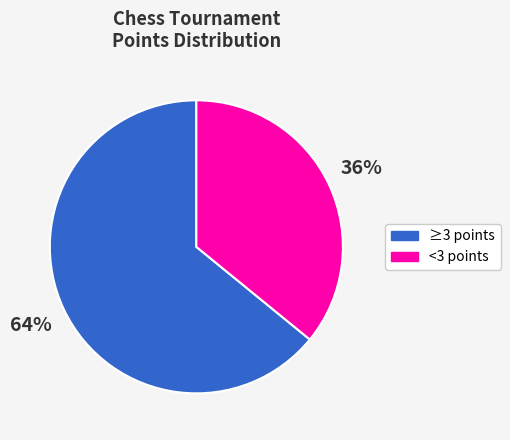

Does any single category account for the majority?

Yes